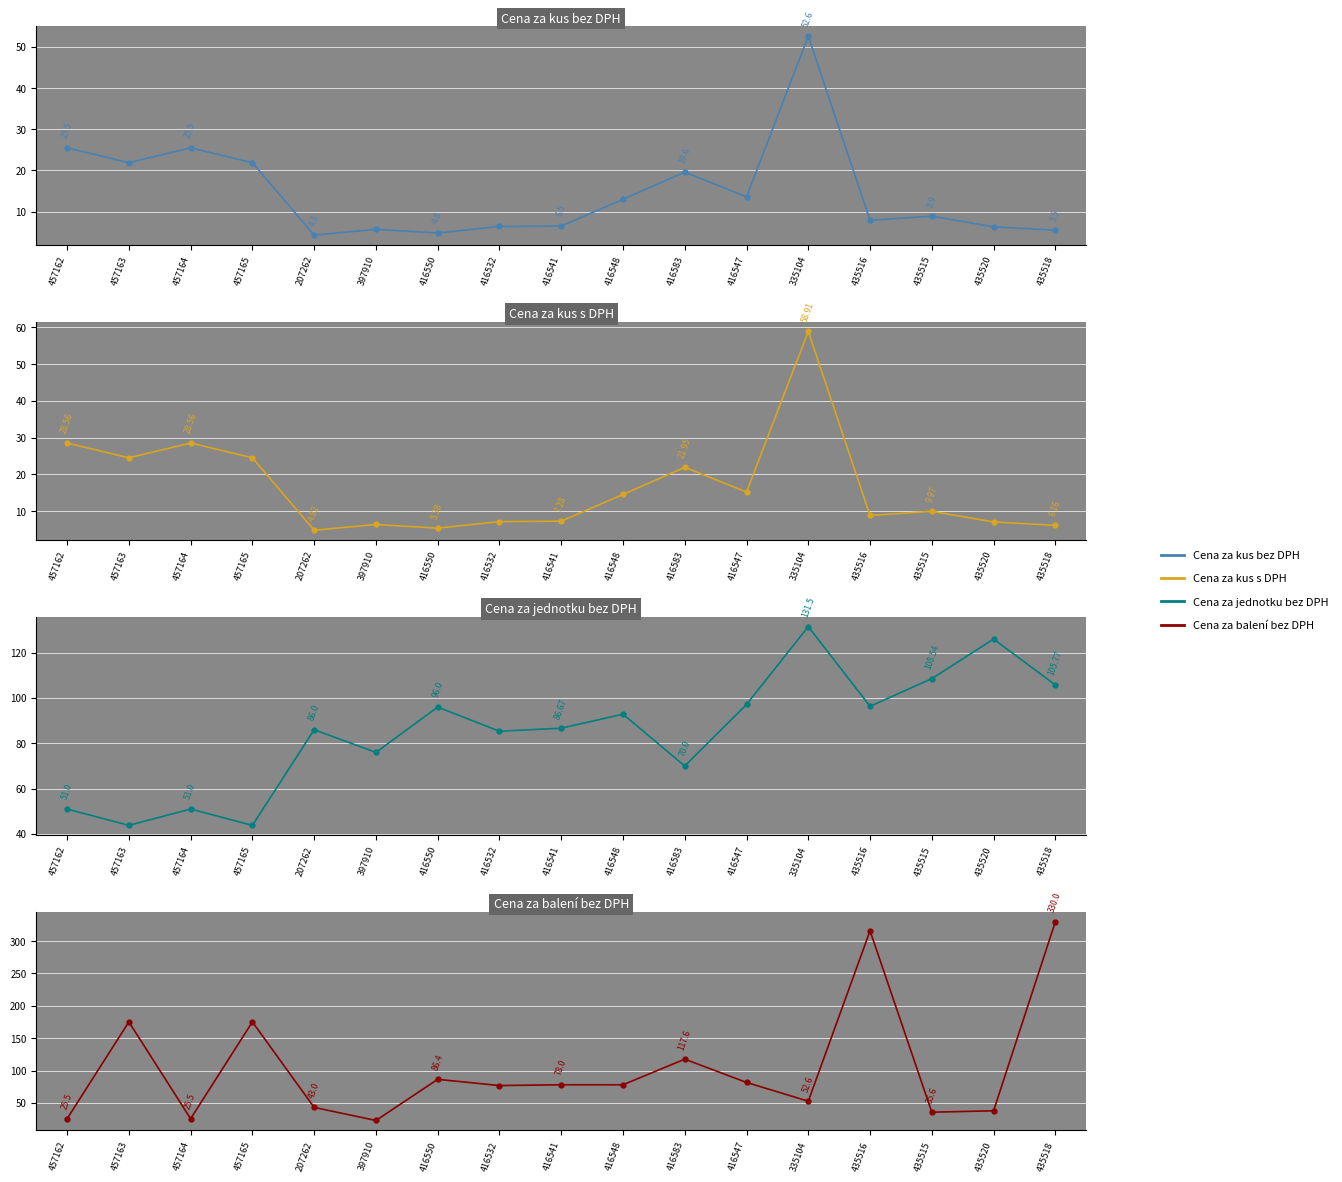

The value of Cena za balení bez DPH at 435520 is 37.8. True or false?

True